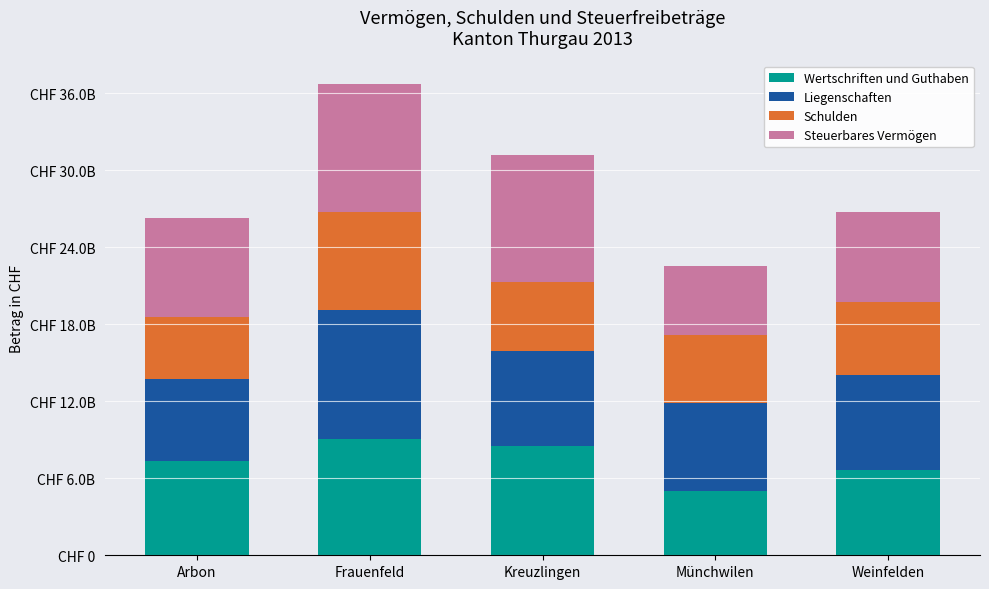

Which has a higher value, Frauenfeld or Münchwilen?

Frauenfeld